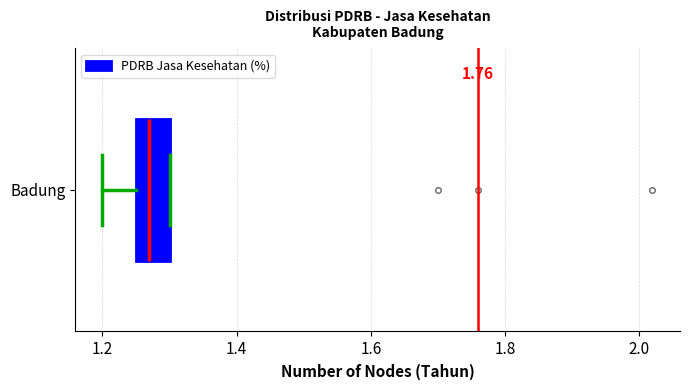

Read this box plot against the x-axis: the position of the median line, the range covered by the box, and the ends of both whiskers. The values are not printed on the chart, so give them approximately, as read against the axis.

median 1.28, box 1.26 to 1.30, whiskers 1.20 to 1.30